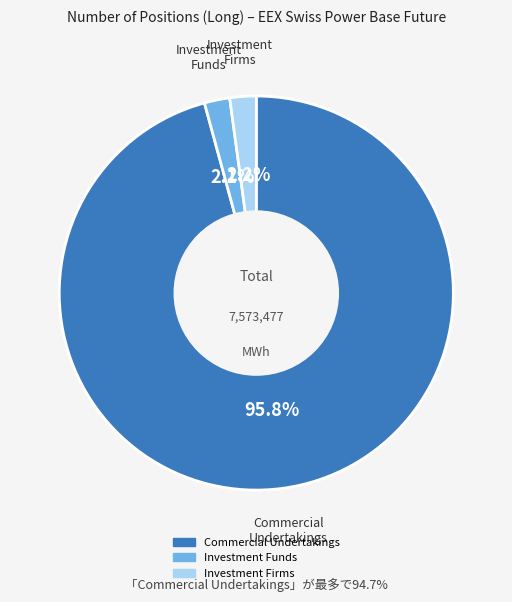

Is there any slice that represents more than half of the pie?

Yes